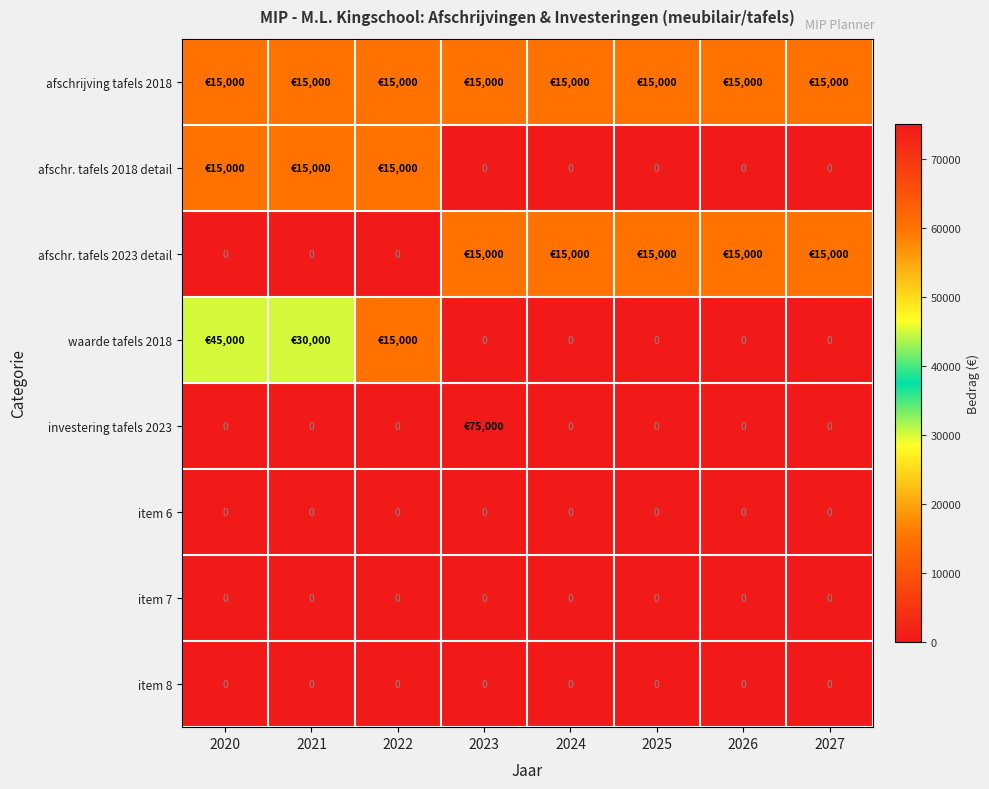

How many data points does each series have?

8